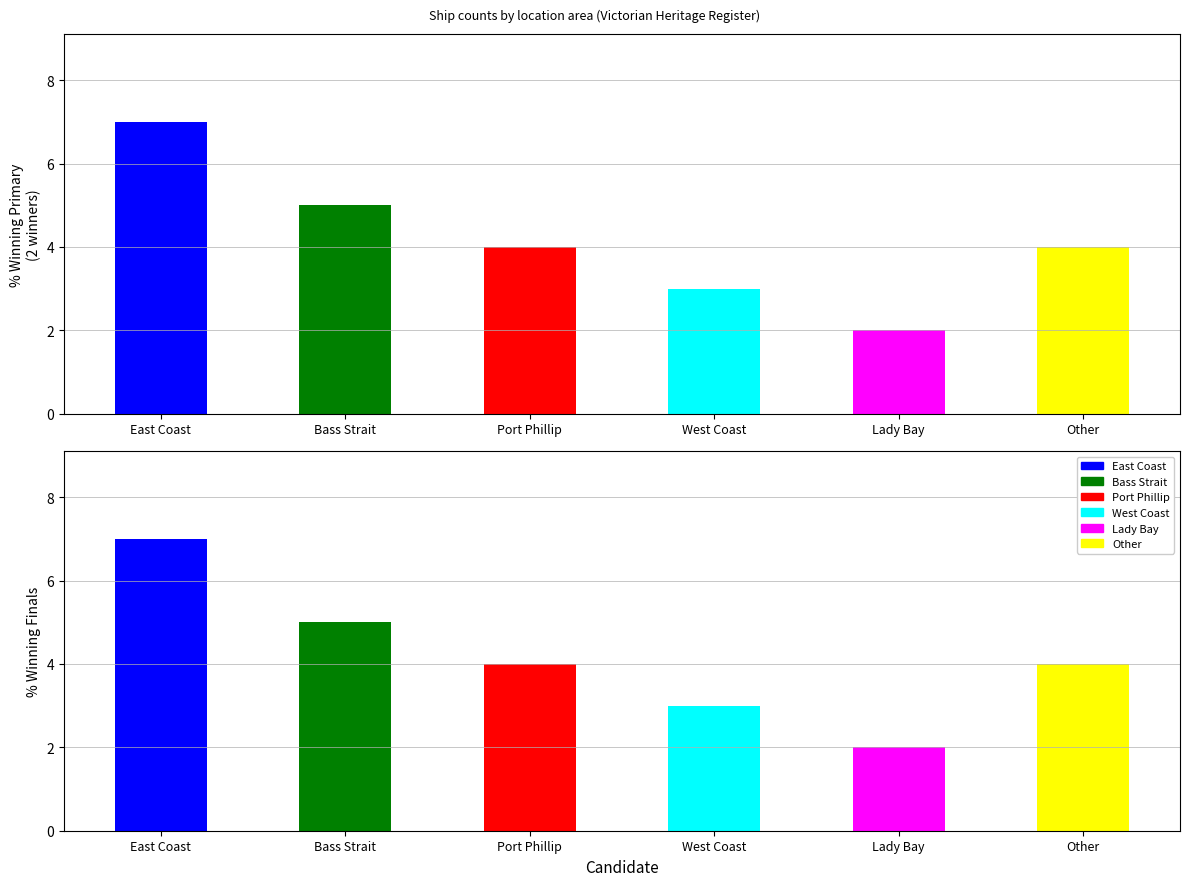

What is the smallest value displayed?

2